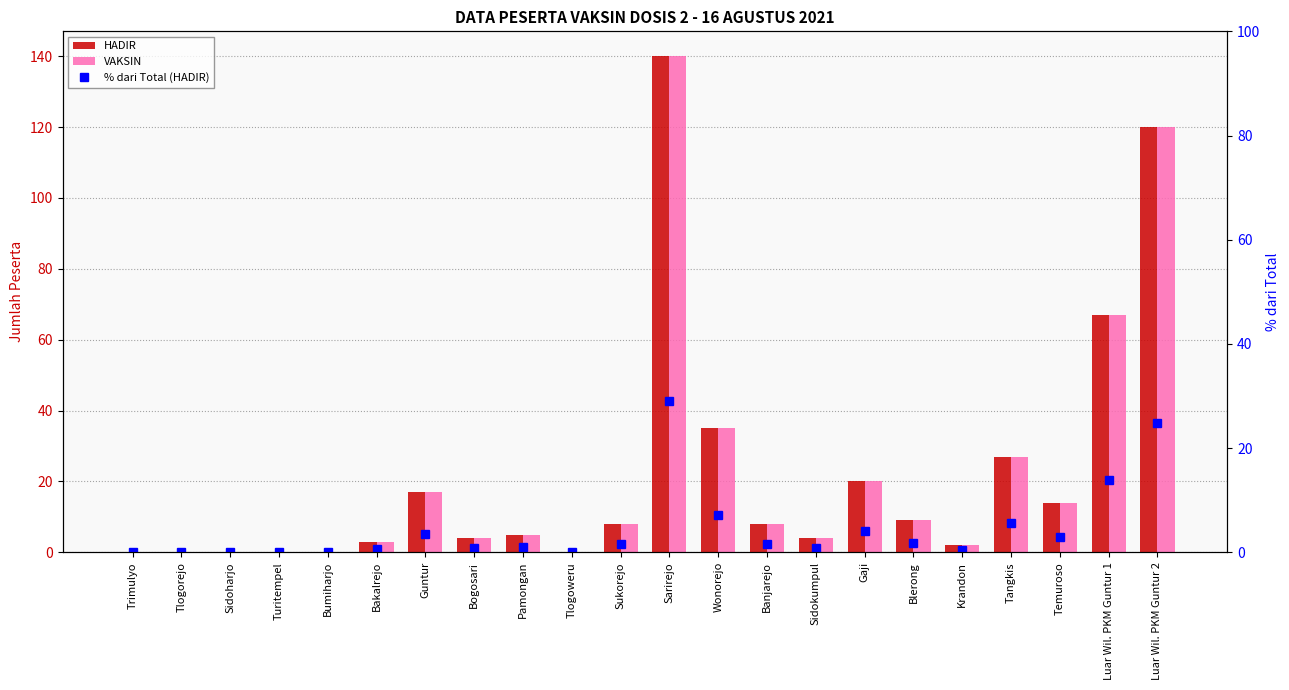

Reading left to right, transcribe all the data shown in this chart.

HADIR: 0.0	0.0	0.0	0.0	0.0	3.0	17.0	4.0	5.0	0.0	8.0	140.0	35.0	8.0	4.0	20.0	9.0	2.0	27.0	14.0	67.0	120.0
VAKSIN: 0.0	0.0	0.0	0.0	0.0	3.0	17.0	4.0	5.0	0.0	8.0	140.0	35.0	8.0	4.0	20.0	9.0	2.0	27.0	14.0	67.0	120.0
% dari Total (HADIR): 0.0	0.0	0.0	0.0	0.0	0.6	3.5	0.8	1.0	0.0	1.7	29.0	7.2	1.7	0.8	4.1	1.9	0.4	5.6	2.9	13.9	24.8